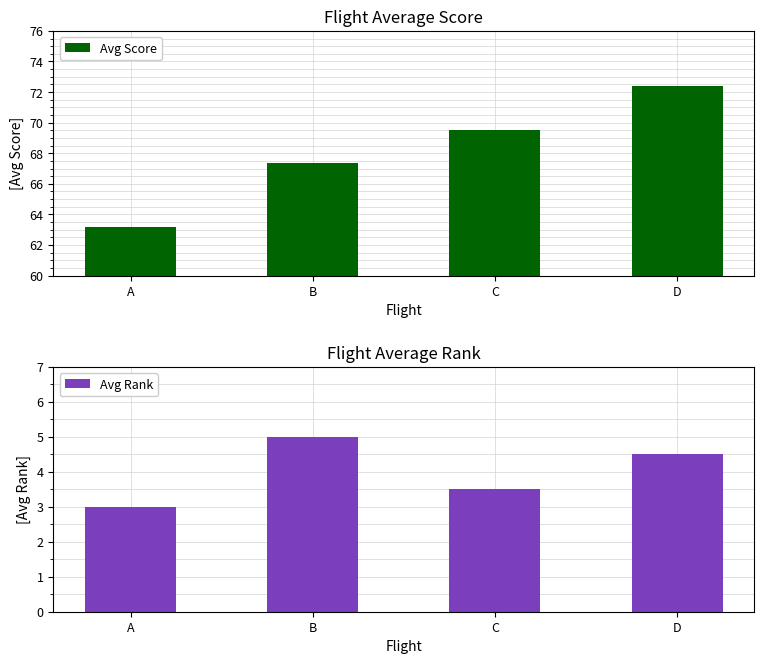

List the series in order of their overall mean, highest first.

Avg Score, Avg Rank